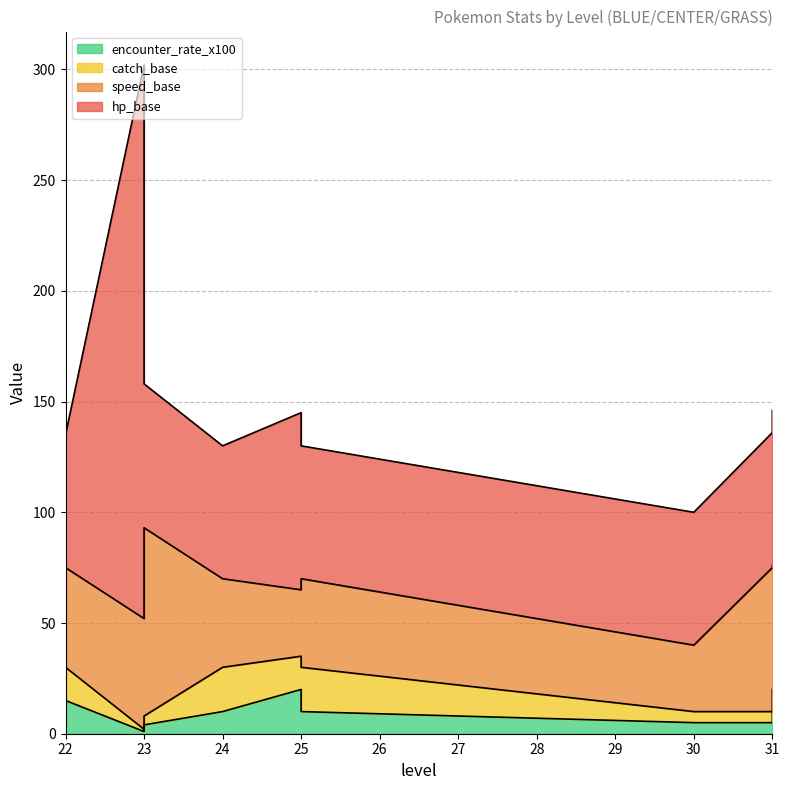

What is the label of the 3rd point from the right?

30